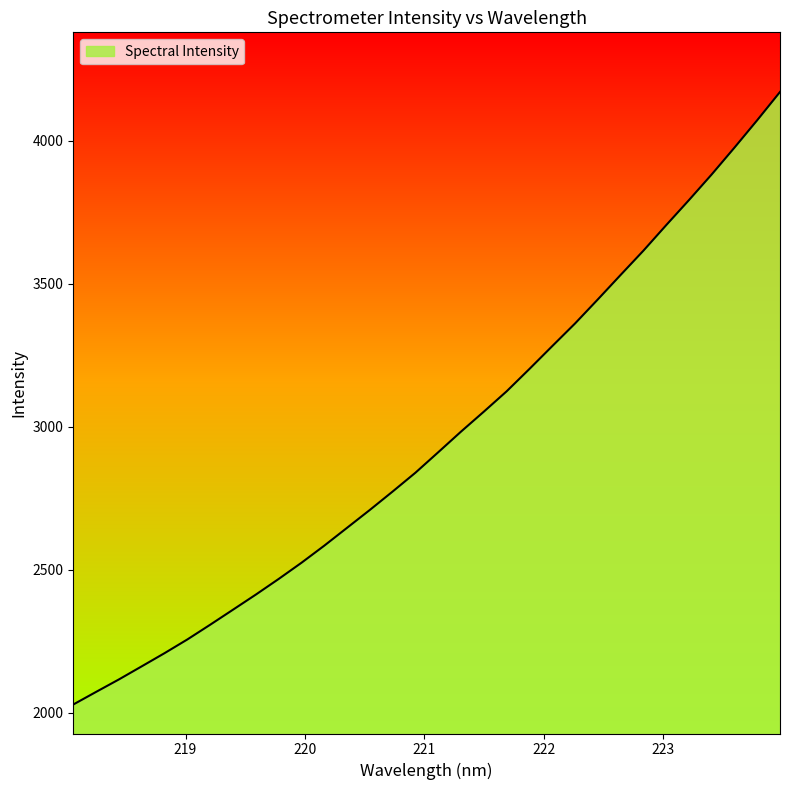

What is the smallest value displayed?

2028.4